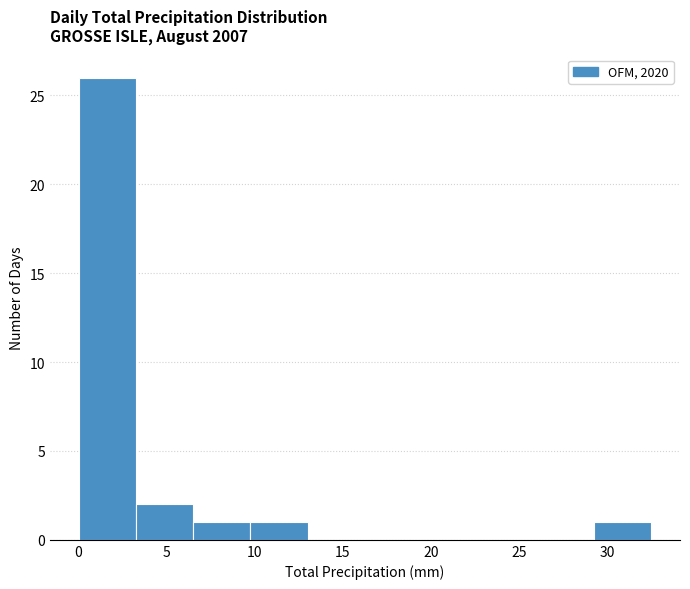

Reading left to right, transcribe this chart: for each bar, give the range it covers on the x-axis and its height. Neither the bar edges nor the heights are printed on the chart, so give them approximately, as read against the axes.

0.00 to 3.25: 26
3.25 to 6.50: 2
6.50 to 9.75: 1
9.75 to 13.00: 1
13.00 to 16.25: 0
16.25 to 19.50: 0
19.50 to 22.75: 0
22.75 to 26.00: 0
26.00 to 29.25: 0
29.25 to 32.50: 1